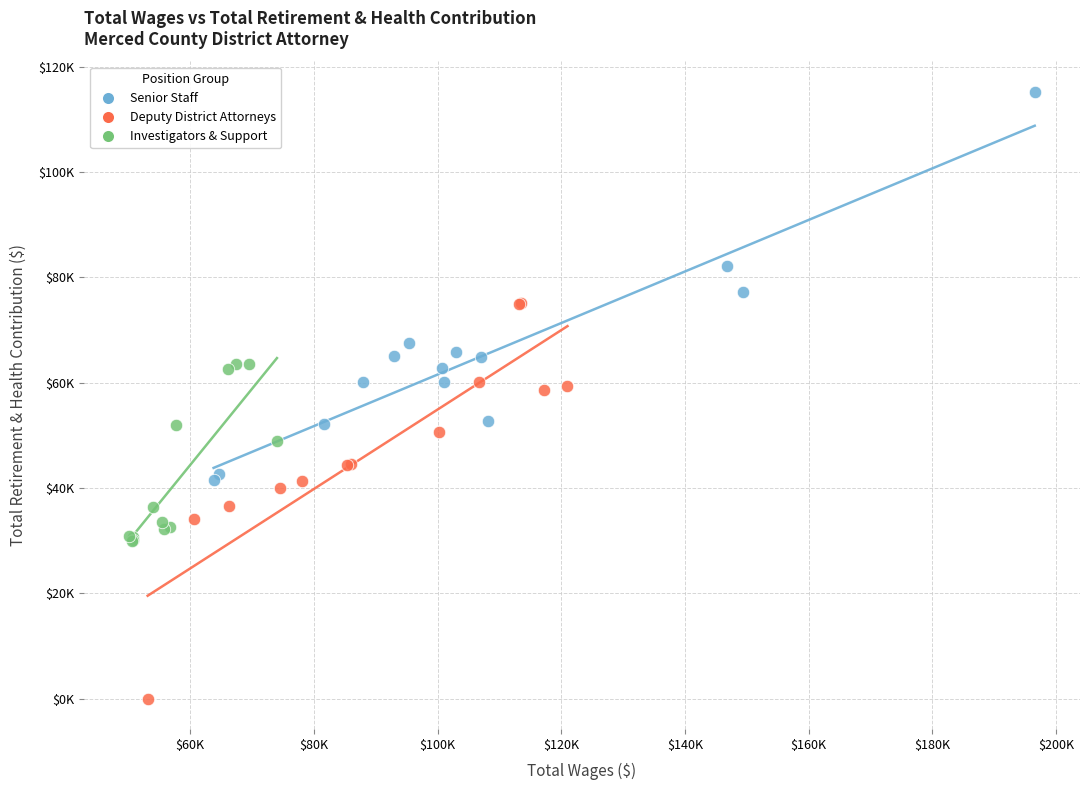

Which series contains the highest Y value?

Senior Staff